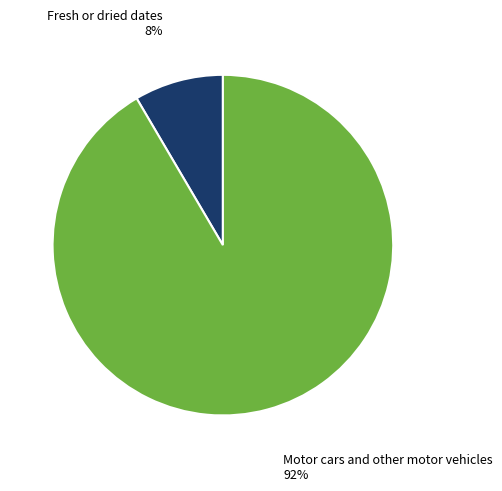

Does any single category account for the majority?

Yes